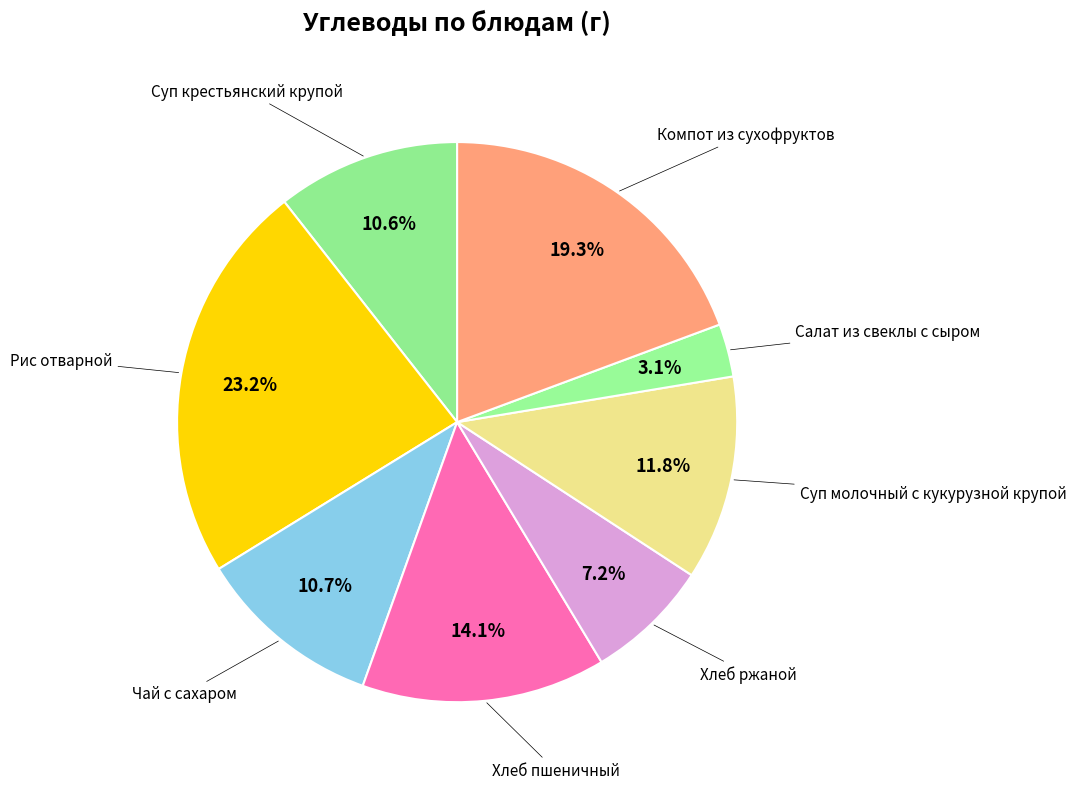

True or false: Рис отварной accounts for 23% of the total.

True